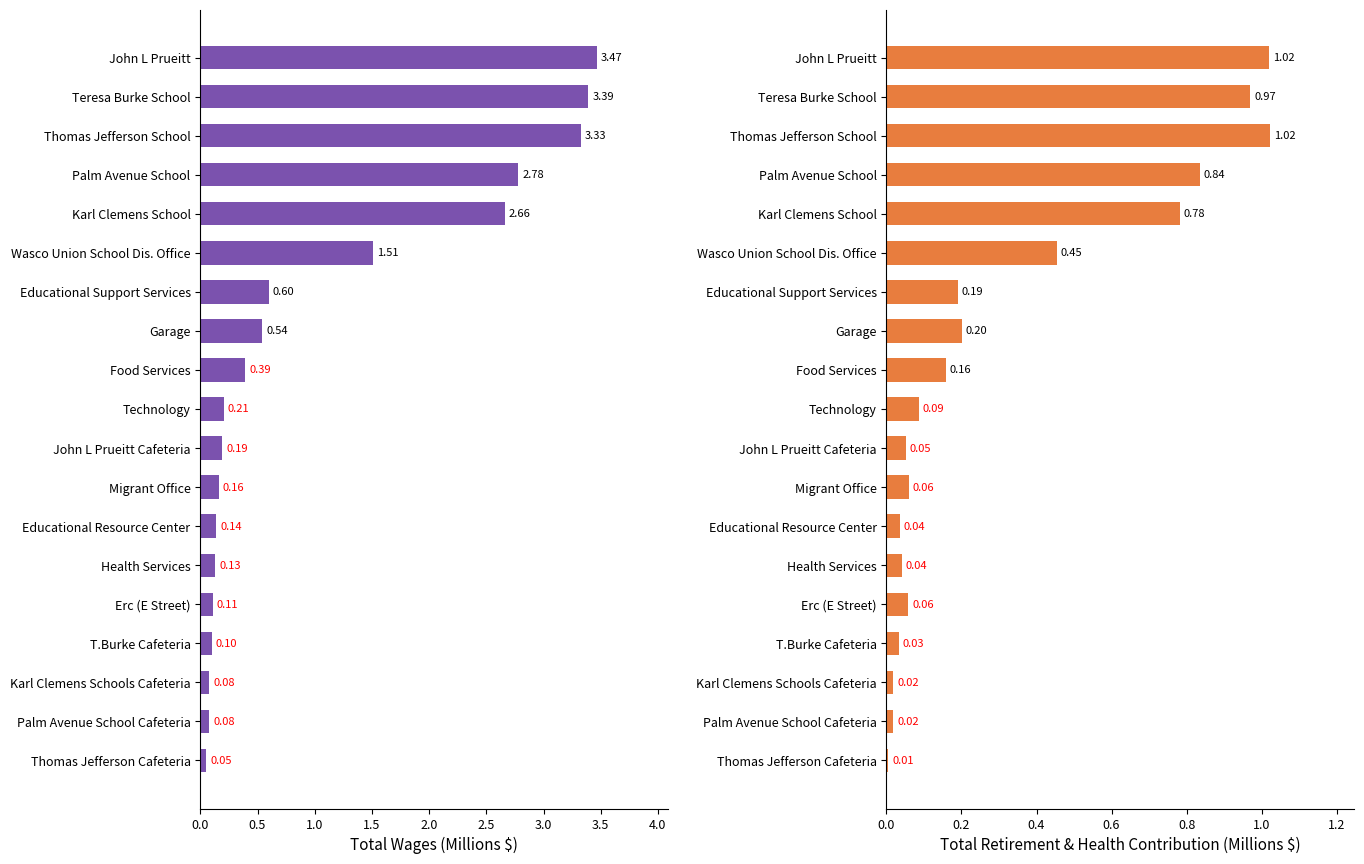

What is the average value of the Total Retirement & Health Contribution series?

0.3